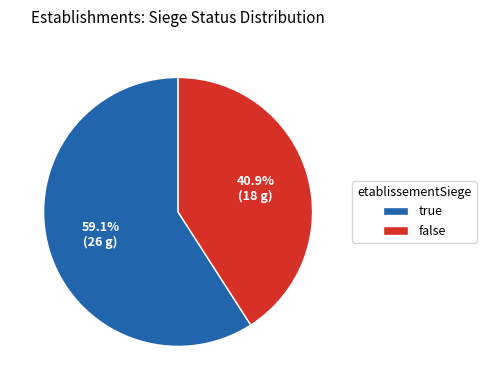

Which category has the biggest portion of the pie?

true